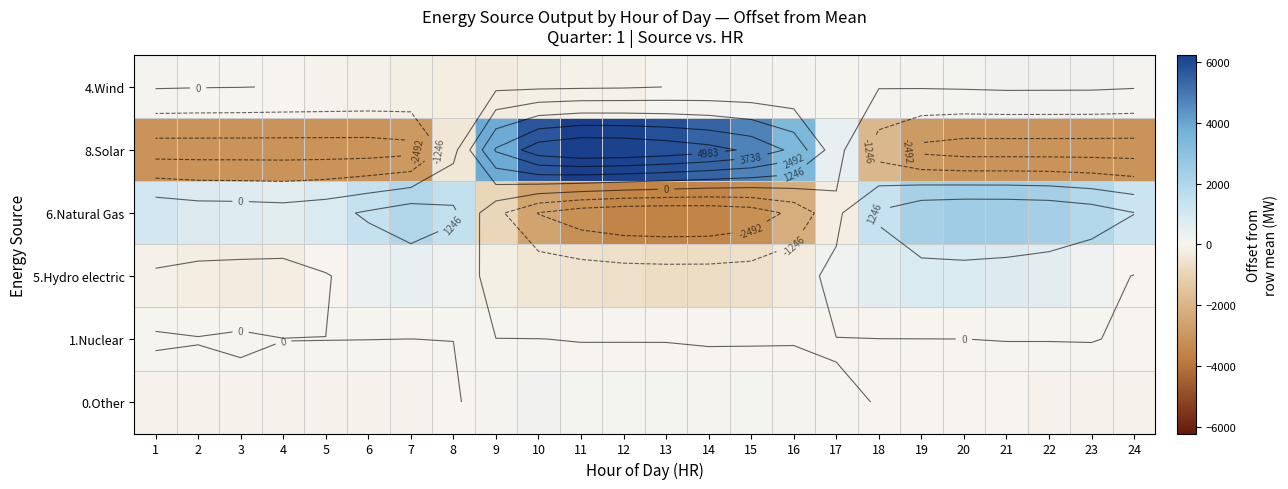

How many series are shown in this chart?

6